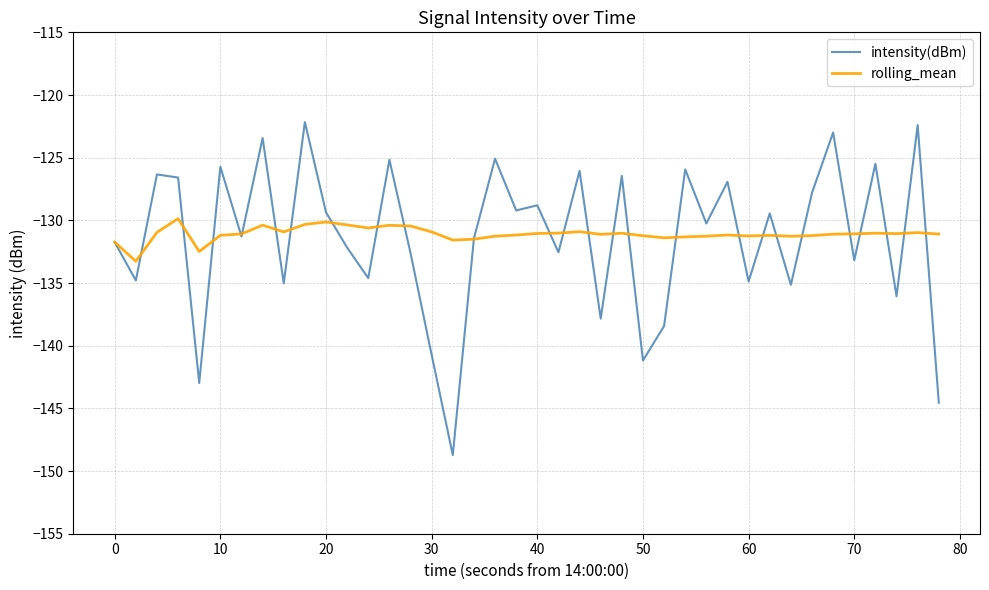

List the series in order of their peak value, highest first.

intensity(dBm), rolling_mean